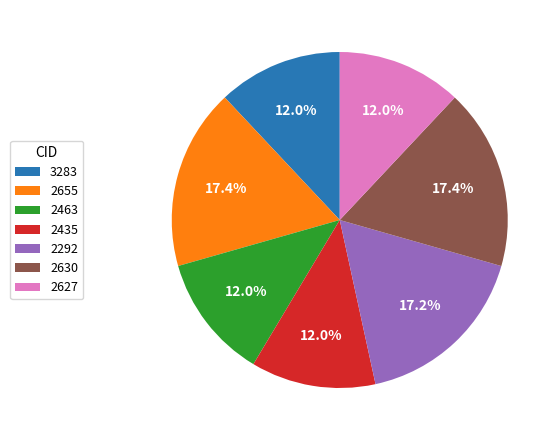

True or false: 2292 accounts for 7% of the total.

False